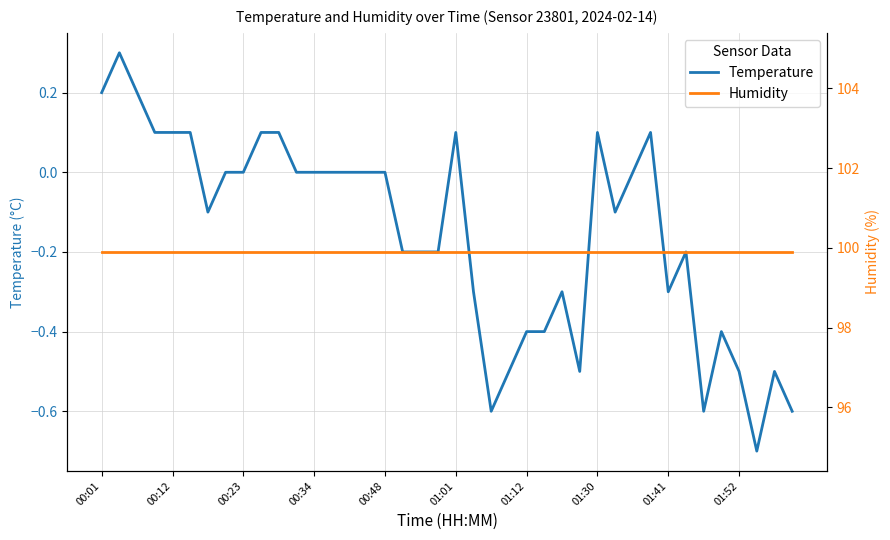

What position from the left is 15?

16